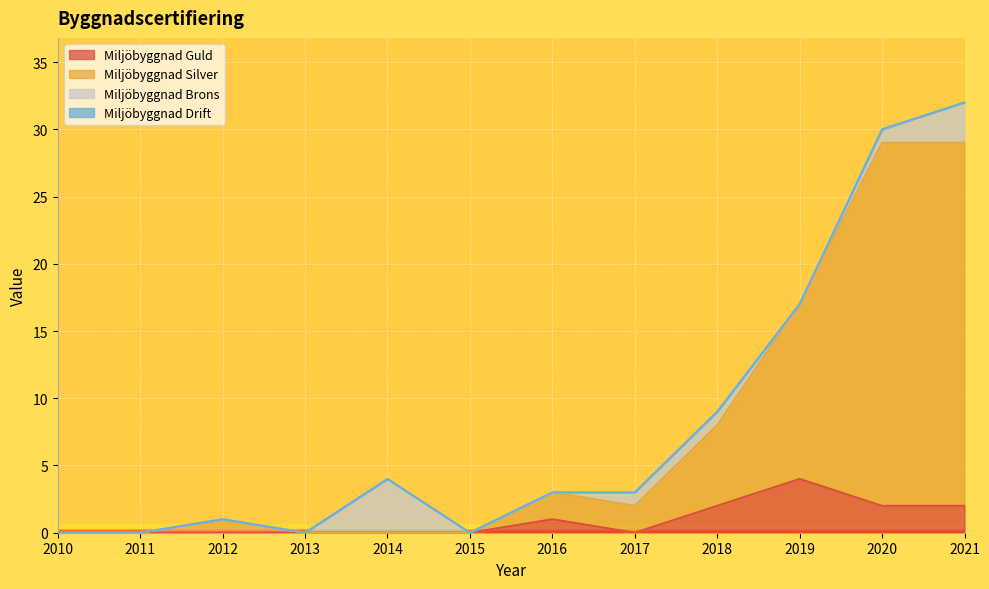

What is the highest value of the Miljöbyggnad Guld series?

4